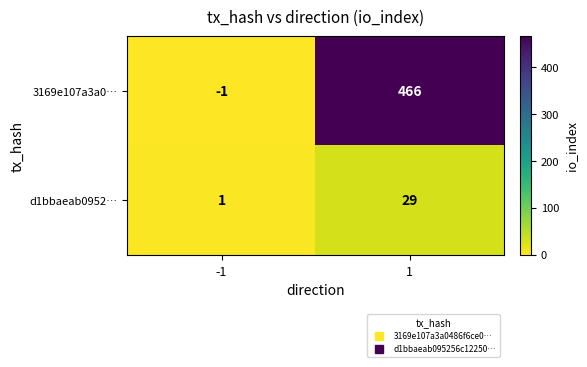

Rank the series by their maximum value, from lowest to highest.

d1bbaeab0952…, 3169e107a3a0…